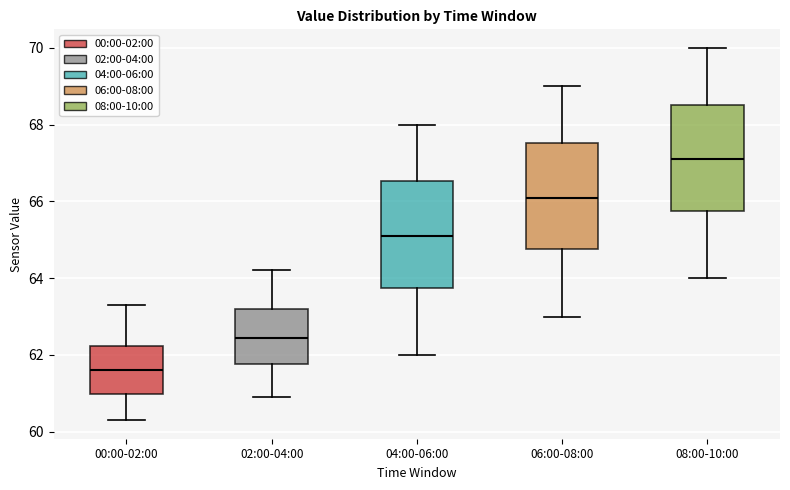

Reading left to right, read every box against the y-axis: the position of its median line, the range the box covers, and the ends of its whiskers. The values are not printed on the chart, so give them approximately, as read against the axis.

00:00-02:00: median 61.6, box 61.0 to 62.2, whiskers 60.4 to 63.4
02:00-04:00: median 62.4, box 61.8 to 63.2, whiskers 61.0 to 64.2
04:00-06:00: median 65.2, box 63.8 to 66.6, whiskers 62.0 to 68.0
06:00-08:00: median 66.2, box 64.8 to 67.6, whiskers 63.0 to 69.0
08:00-10:00: median 67.2, box 65.8 to 68.6, whiskers 64.0 to 70.0